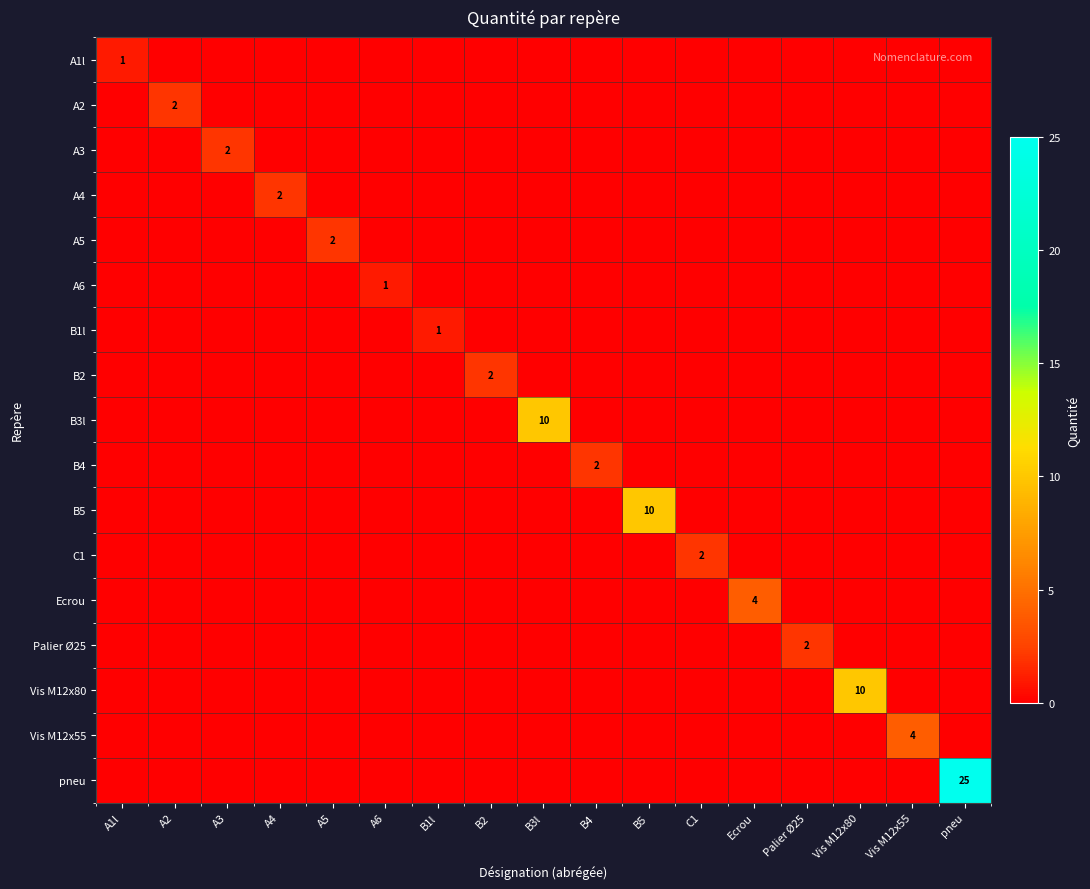

Is it true that C1 equals 1 at C1?

False